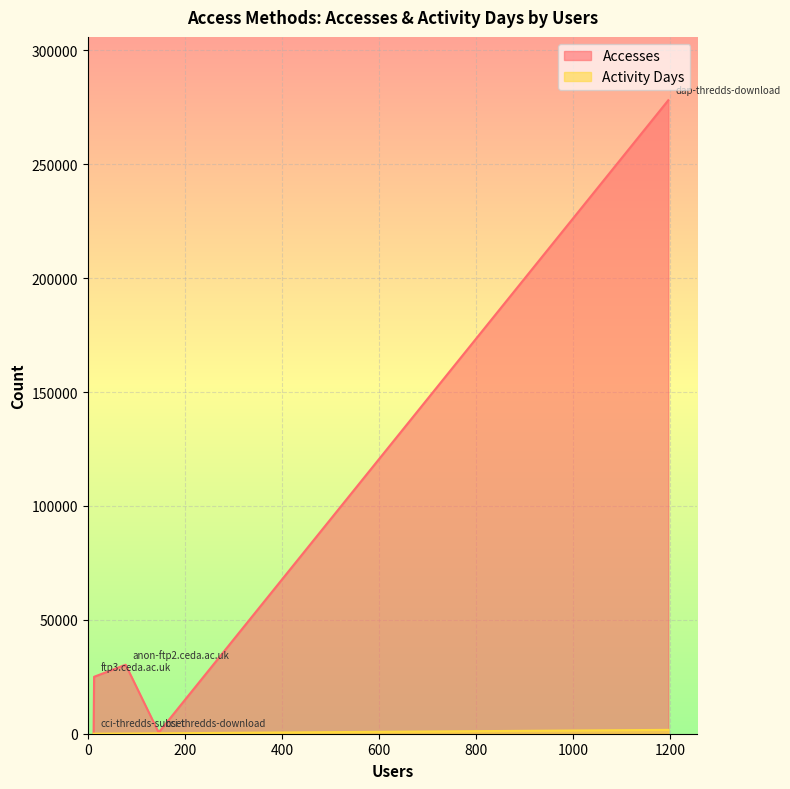

What is the average value of the Accesses series?

66843